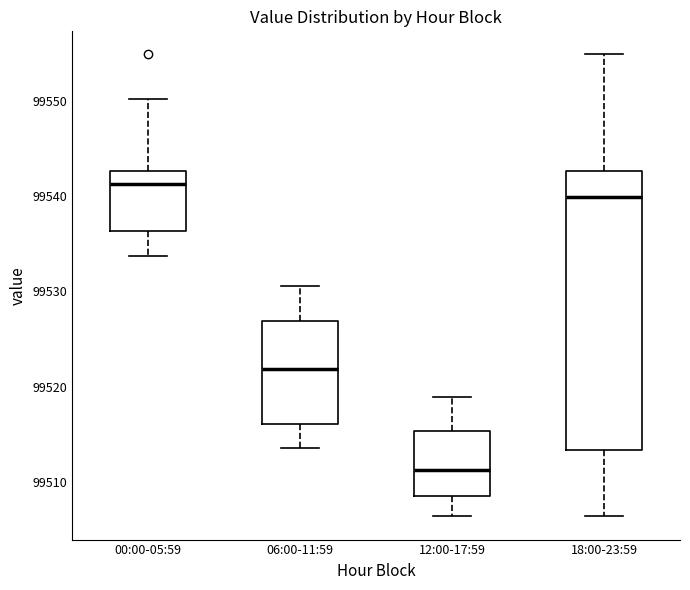

Which box is the tallest, from its lower edge to its upper edge?

18:00-23:59